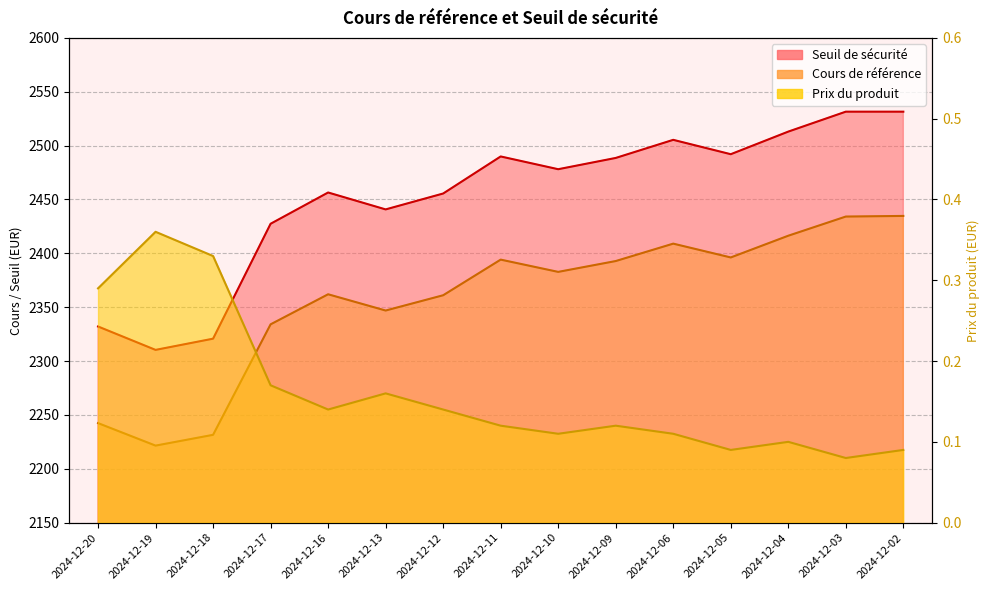

True or false: Prix du produit and Seuil de sécurité intersect in this chart.

False